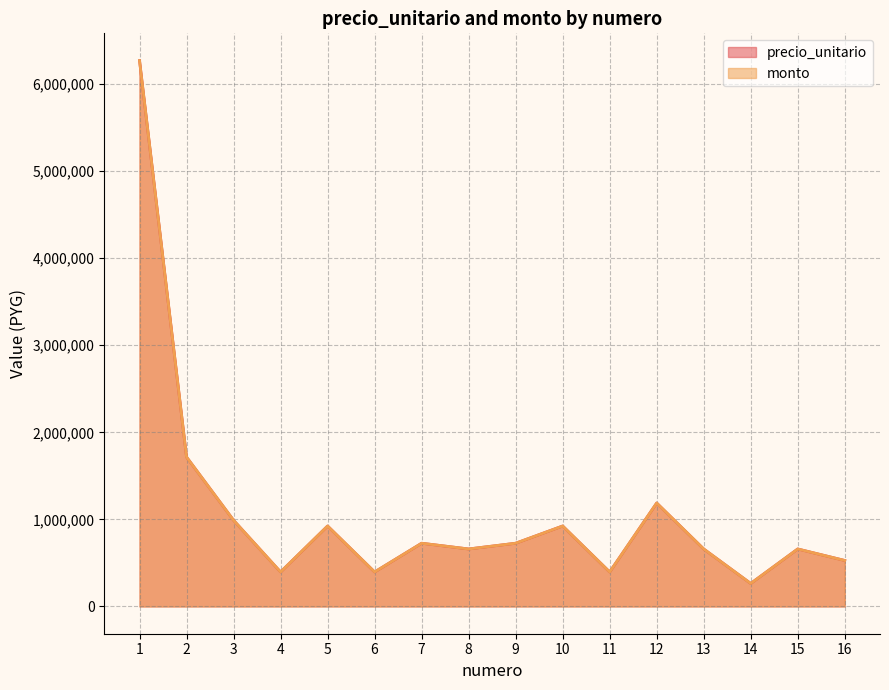

List the labels in order of precio_unitario value, smallest first.

14, 4, 6, 11, 16, 8, 13, 15, 7, 9, 5, 10, 3, 12, 2, 1